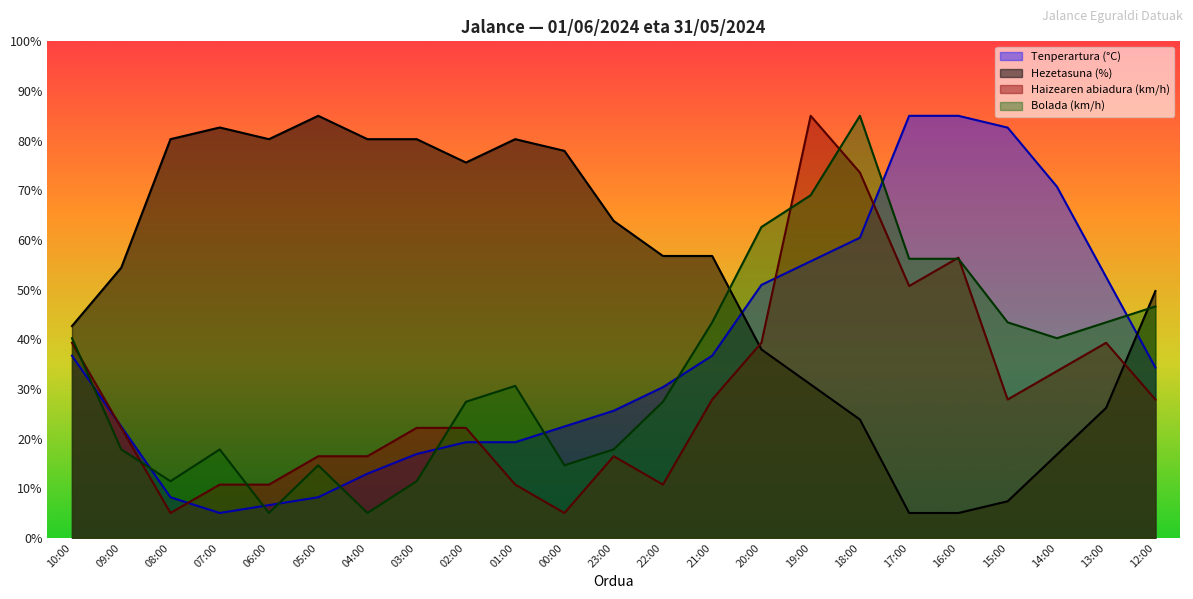

True or false: Haizearen abiadura (km/h) has more than 1 interior local peaks.

True